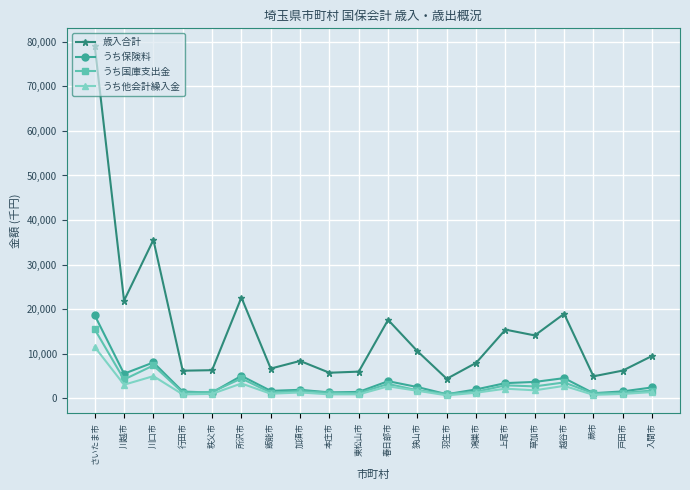

The value of 歳入合計 at 本庄市 is 5684.2. True or false?

True